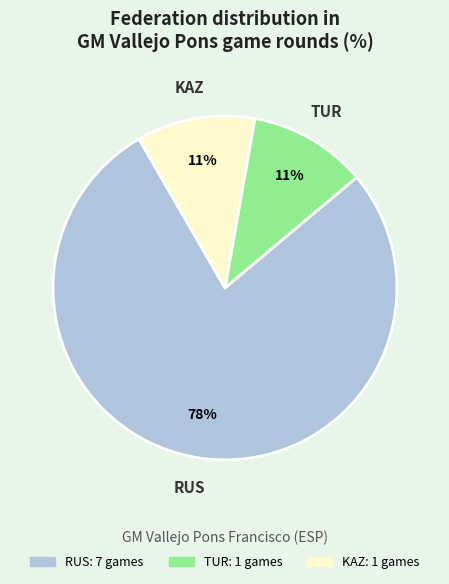

Does any single category account for the majority?

Yes